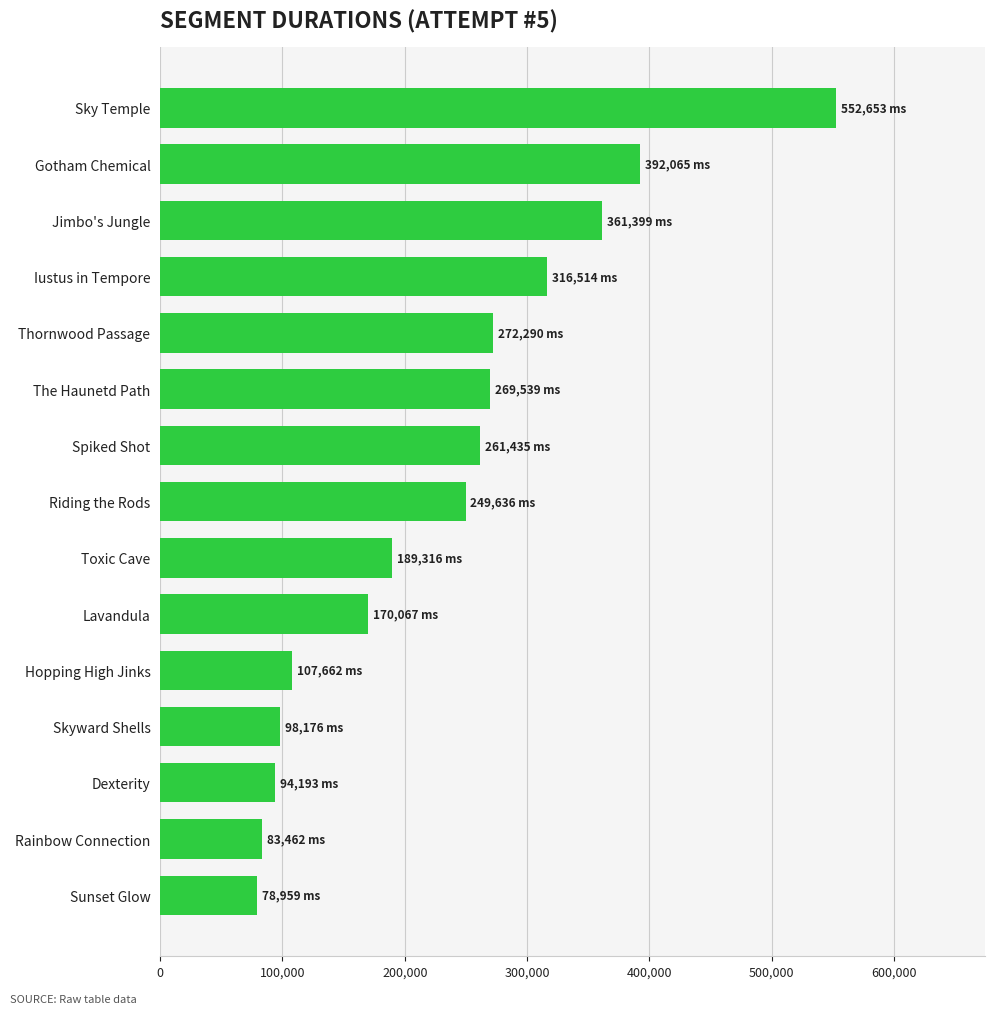

How many data points does each series have?

15